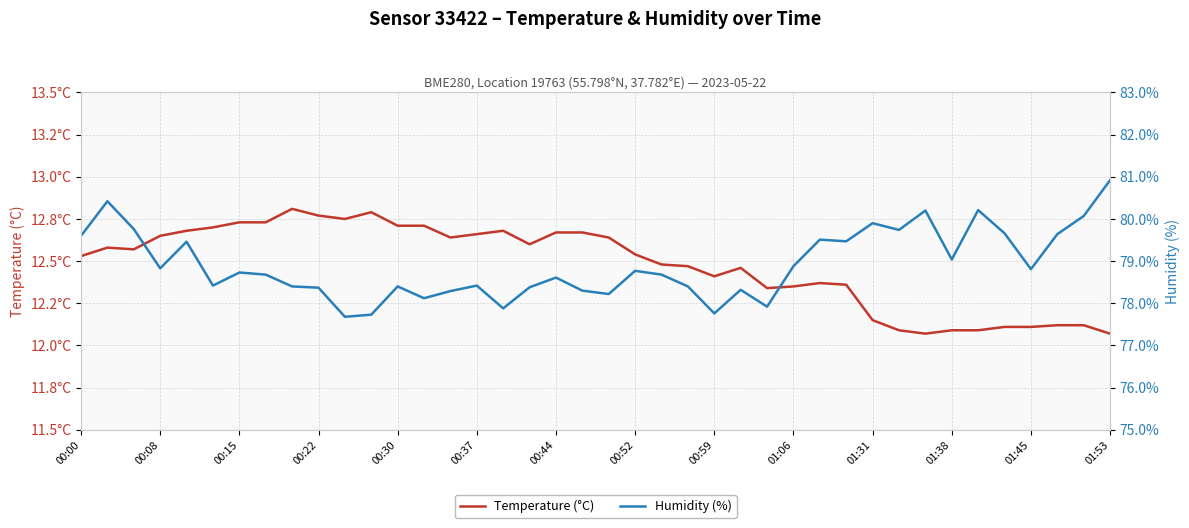

What is the minimum value shown in the chart?

12.1